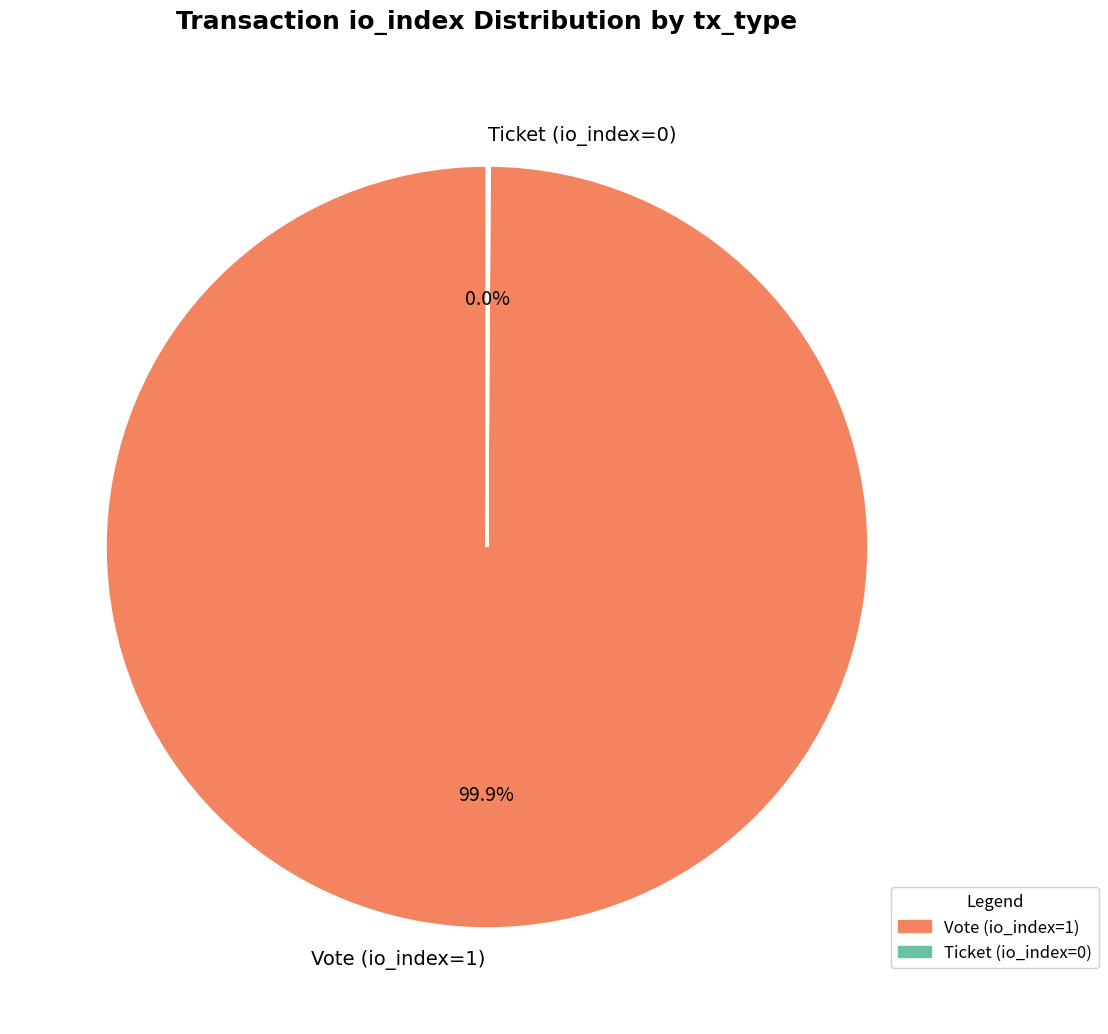

What is the majority slice?

Vote (io_index=1)